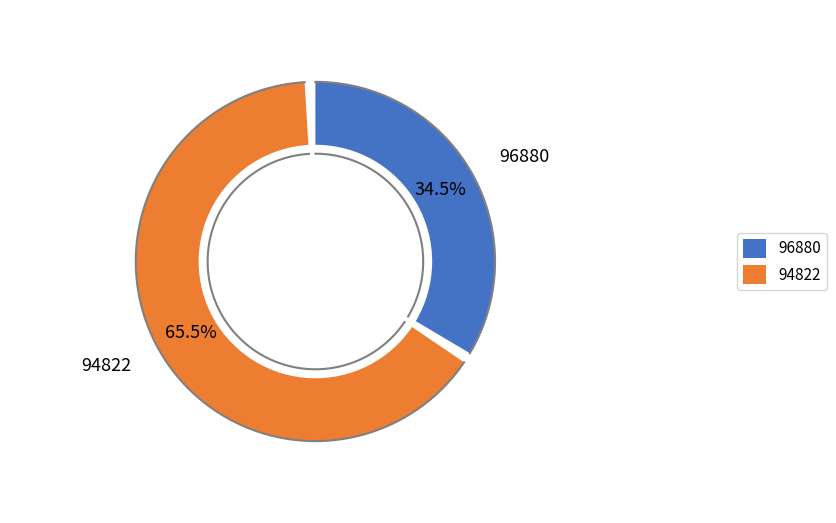

To the nearest percent, what percentage of the pie is 94822?

66%